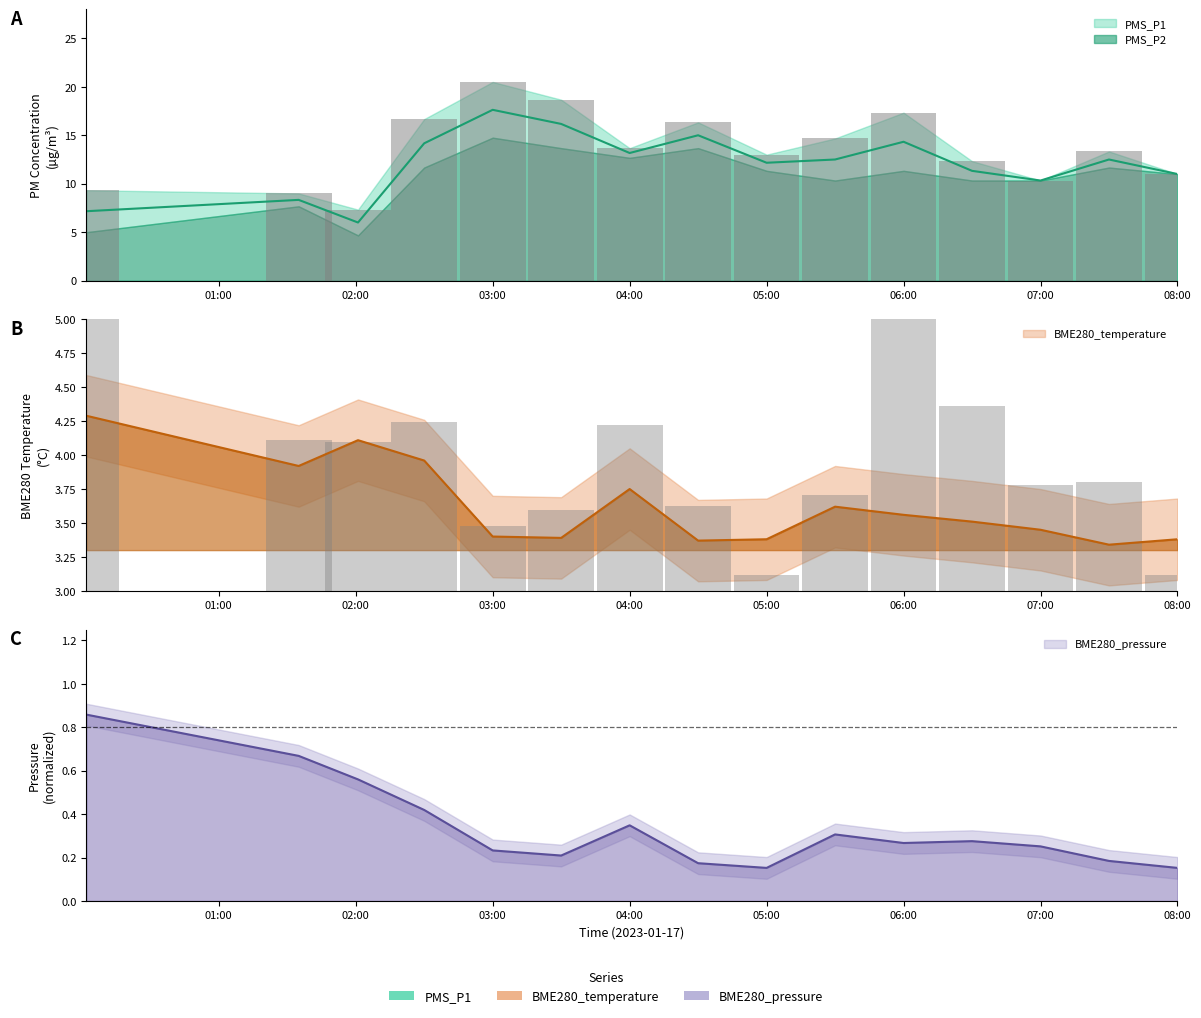

Is the value of BME280_temperature at 2023/01/17 03:00 greater than the value of PMS_P1 at 2023/01/17 00:02?

No